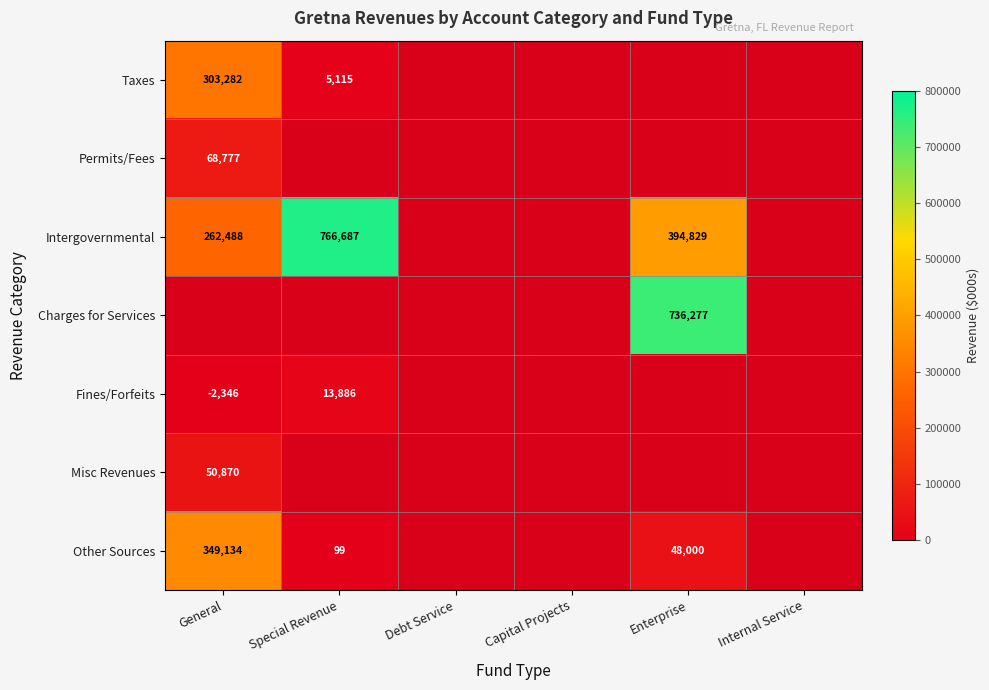

Is it true that Permits/Fees equals 68777 at General?

True